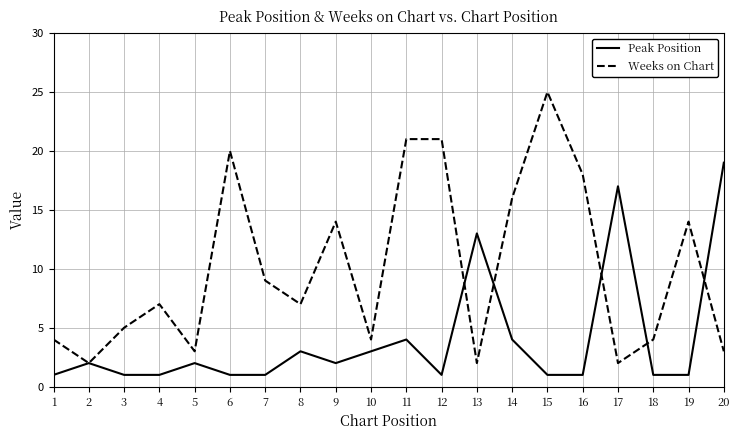

What is the sum of the Weeks on Chart values at 17 and 20?

5